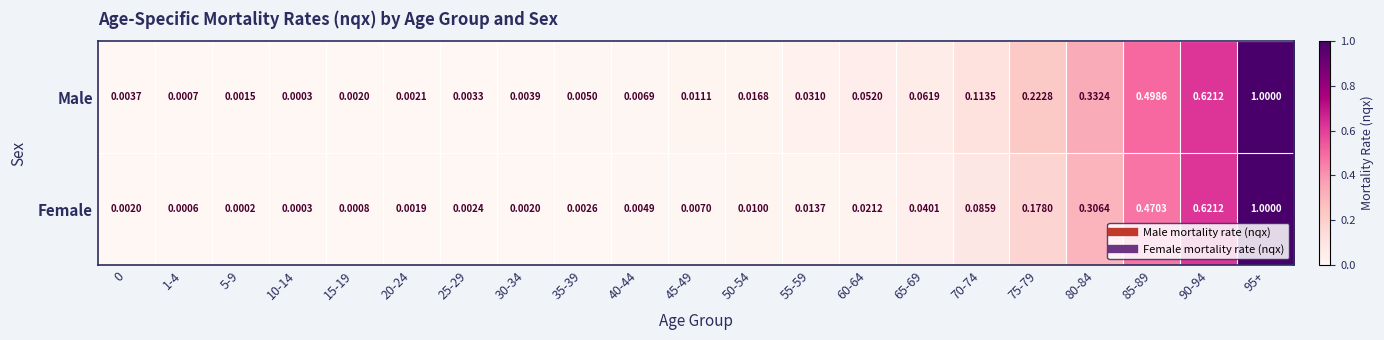

At how many categories does at least one series exceed 0?

21